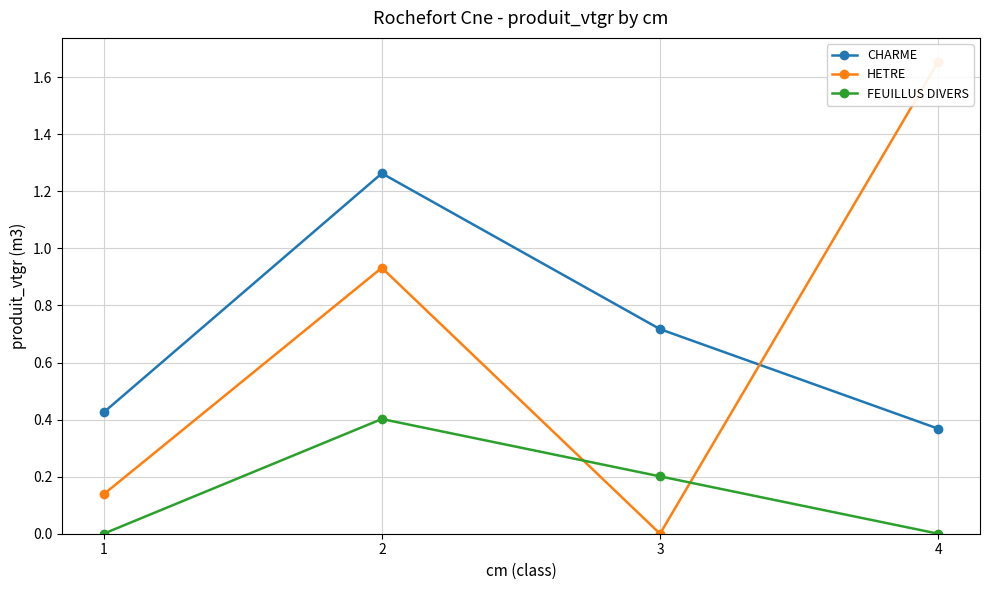

What is the maximum value for HETRE?

1.7